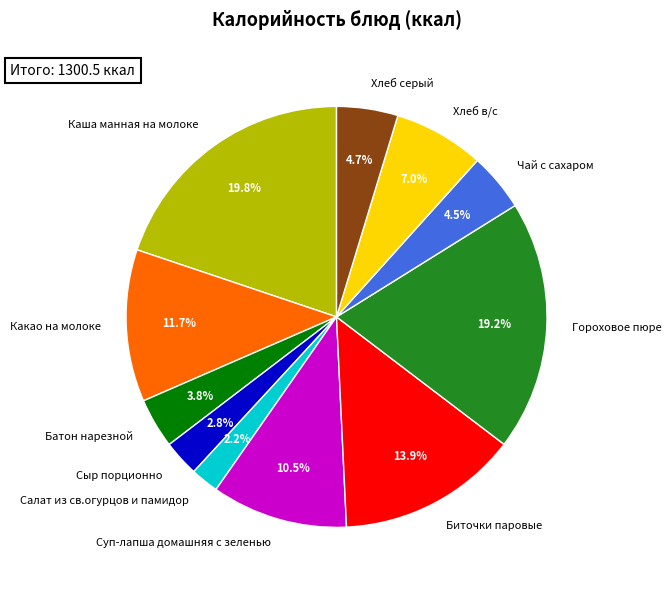

What is the ratio of the value at Сыр порционно to the value at Суп-лапша домашняя с зеленью?

0.3